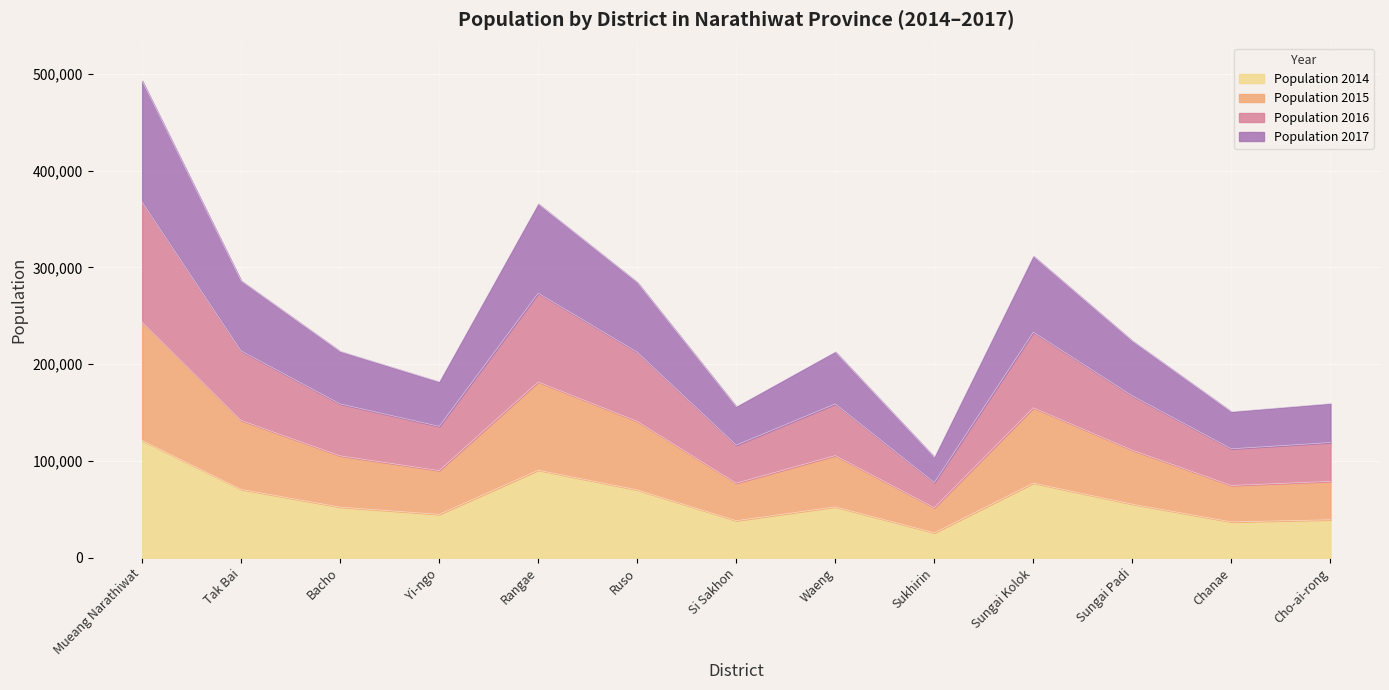

List the series in order of their overall mean, highest first.

Population 2016, Population 2015, Population 2017, Population 2014